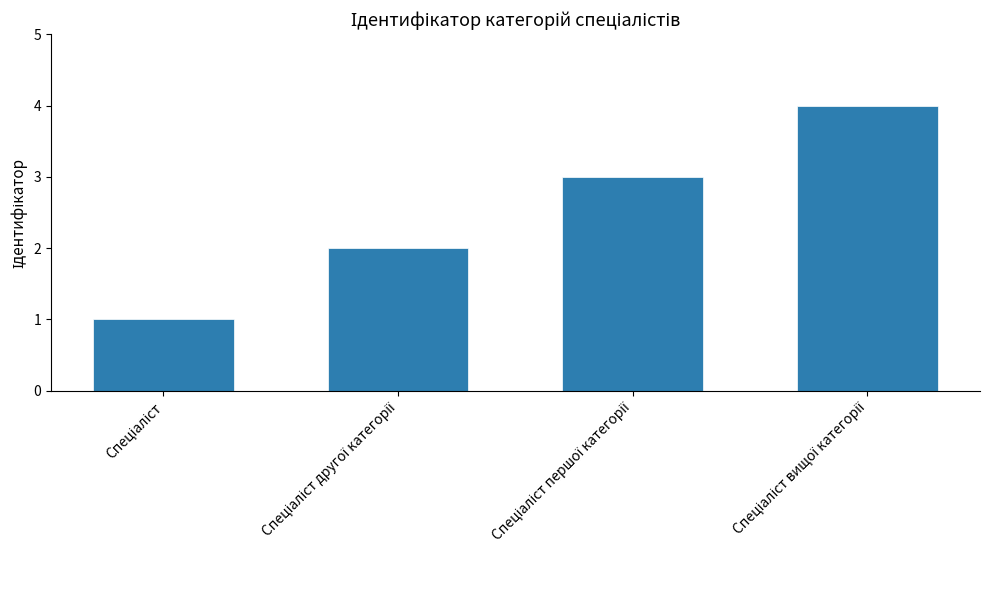

Reading left to right, transcribe all the data shown in this chart.

1	2	3	4